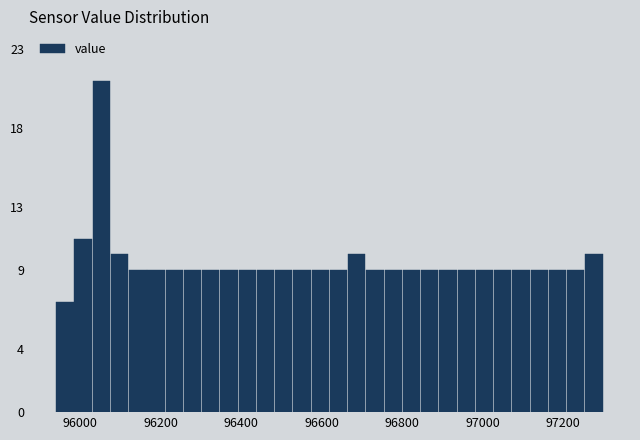

Read against the x-axis, roughly where is the centre of the tallest bar?

96060